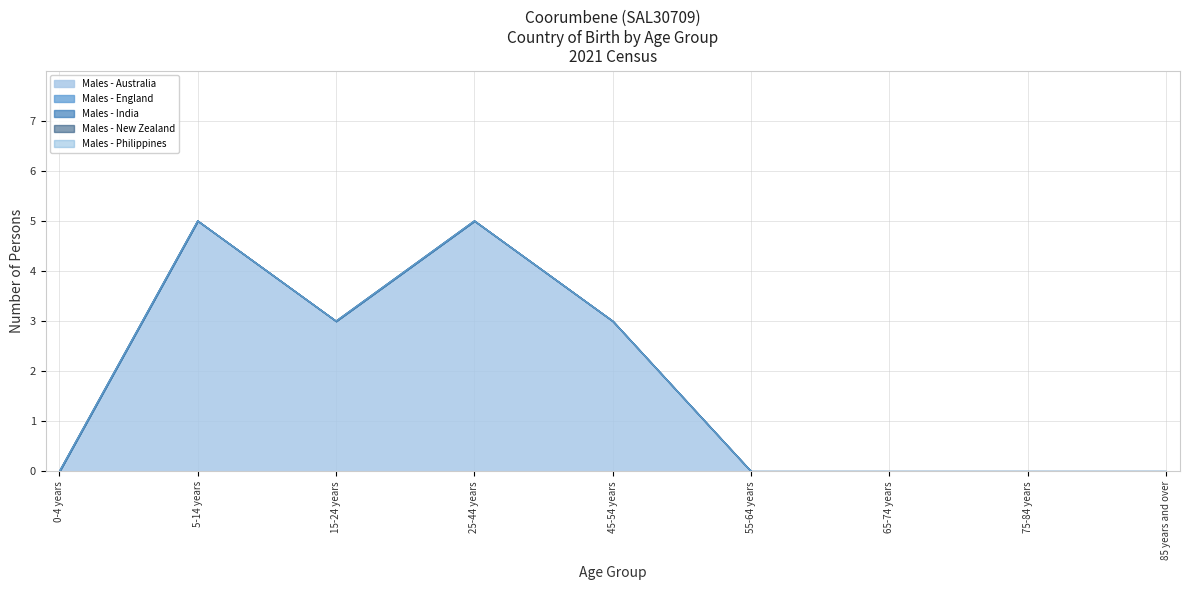

Reading right to left, transcribe all the data shown in this chart.

Males - Australia: 85 years and over=0	75-84 years=0	65-74 years=0	55-64 years=0	45-54 years=3	25-44 years=5	15-24 years=3	5-14 years=5	0-4 years=0
Males - England: 85 years and over=0	75-84 years=0	65-74 years=0	55-64 years=0	45-54 years=0	25-44 years=0	15-24 years=0	5-14 years=0	0-4 years=0
Males - India: 85 years and over=0	75-84 years=0	65-74 years=0	55-64 years=0	45-54 years=0	25-44 years=0	15-24 years=0	5-14 years=0	0-4 years=0
Males - New Zealand: 85 years and over=0	75-84 years=0	65-74 years=0	55-64 years=0	45-54 years=0	25-44 years=0	15-24 years=0	5-14 years=0	0-4 years=0
Males - Philippines: 85 years and over=0	75-84 years=0	65-74 years=0	55-64 years=0	45-54 years=0	25-44 years=0	15-24 years=0	5-14 years=0	0-4 years=0